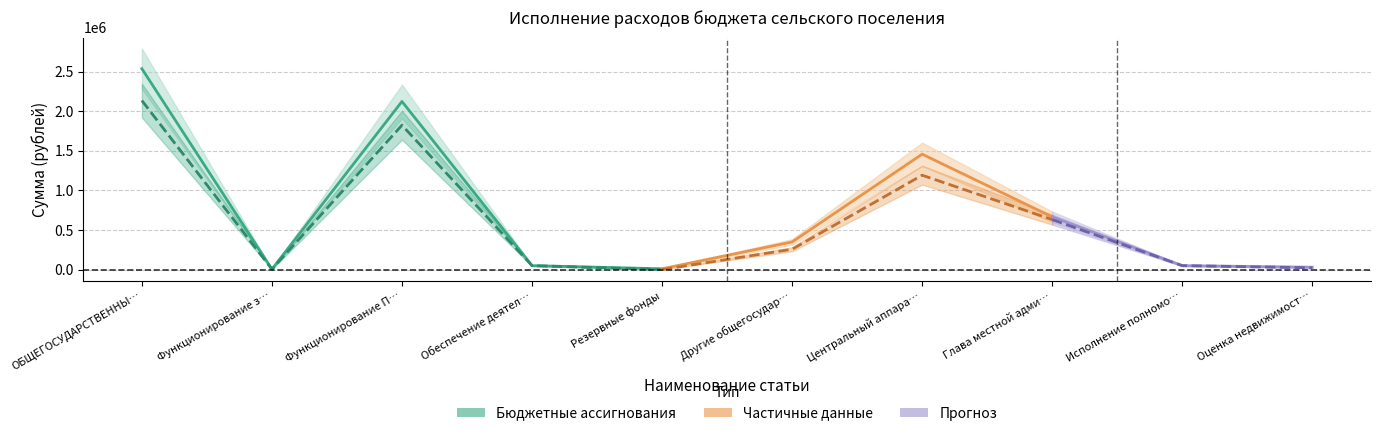

At which category does the chart reach its peak across all series?

ОБЩЕГОСУДАРСТВЕННЫЕ ВОПРОСЫ